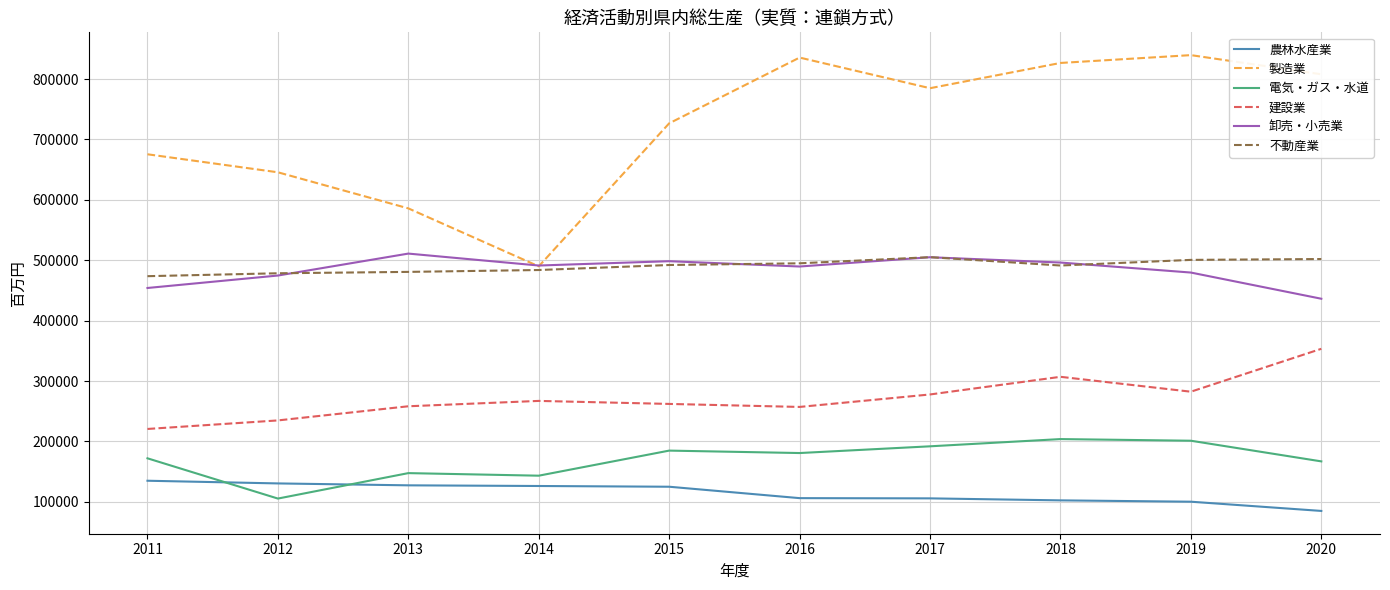

What is the difference between the 製造業 values at 2015 and 2012?

81061